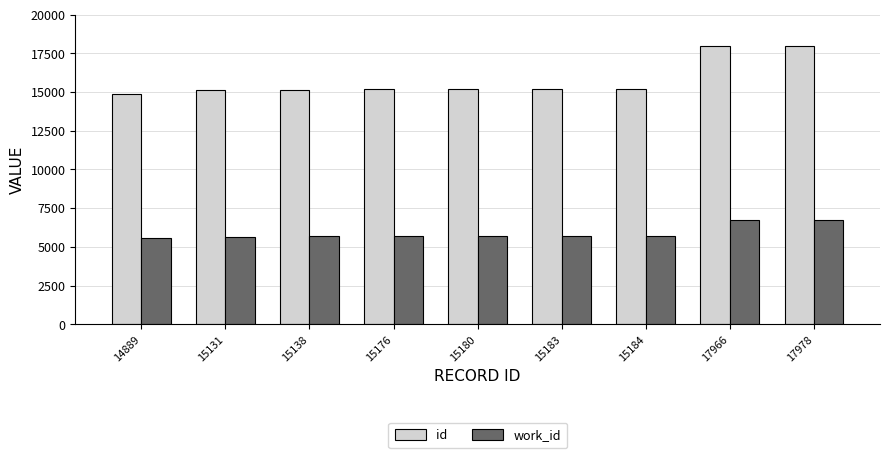

Rank the series at 15183 from lowest to highest value.

work_id, id